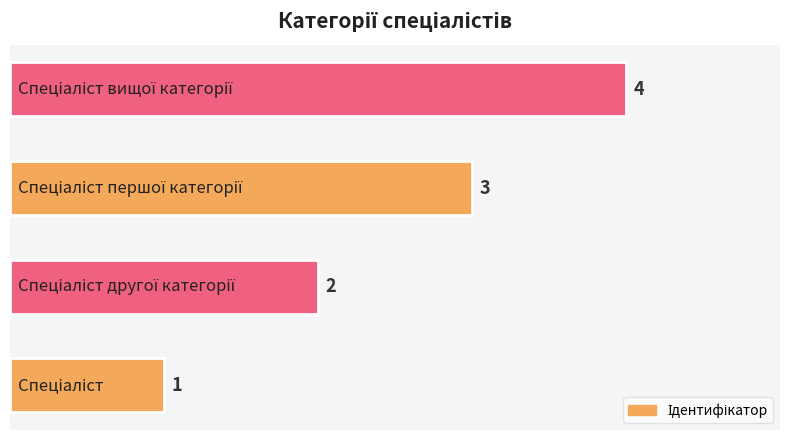

What is the sum of all values?

10